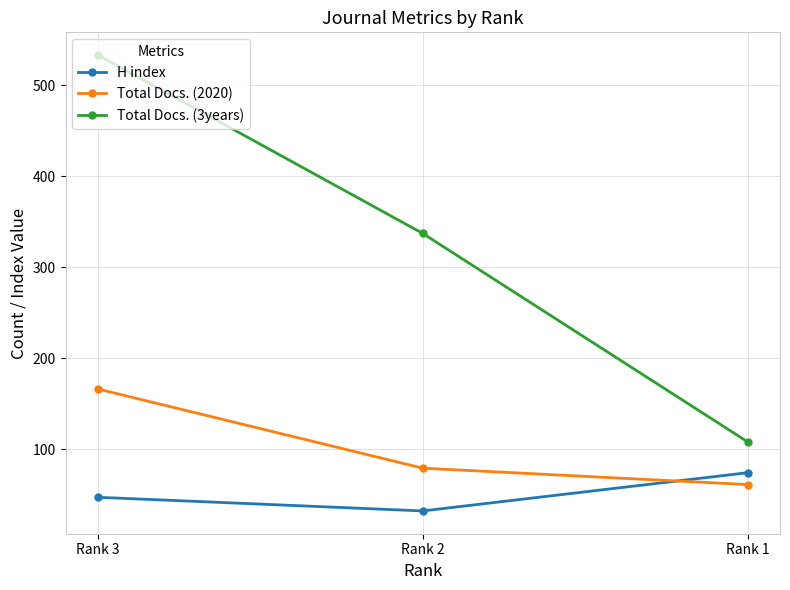

Between Rank 3 and Rank 1, which series saw the biggest shift?

Total Docs. (3years)